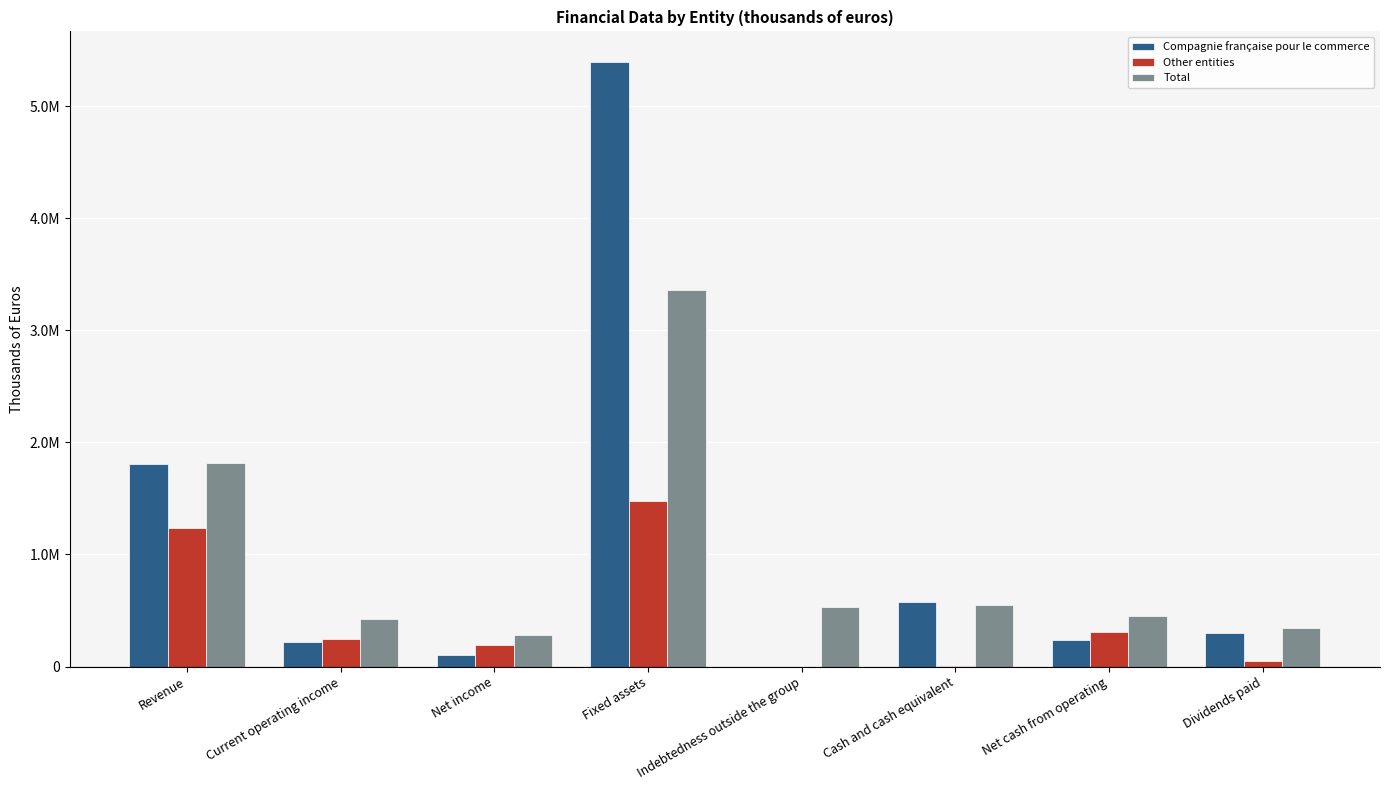

What are all the series names shown in the legend?

Compagnie française pour le commerce, Other entities, Total